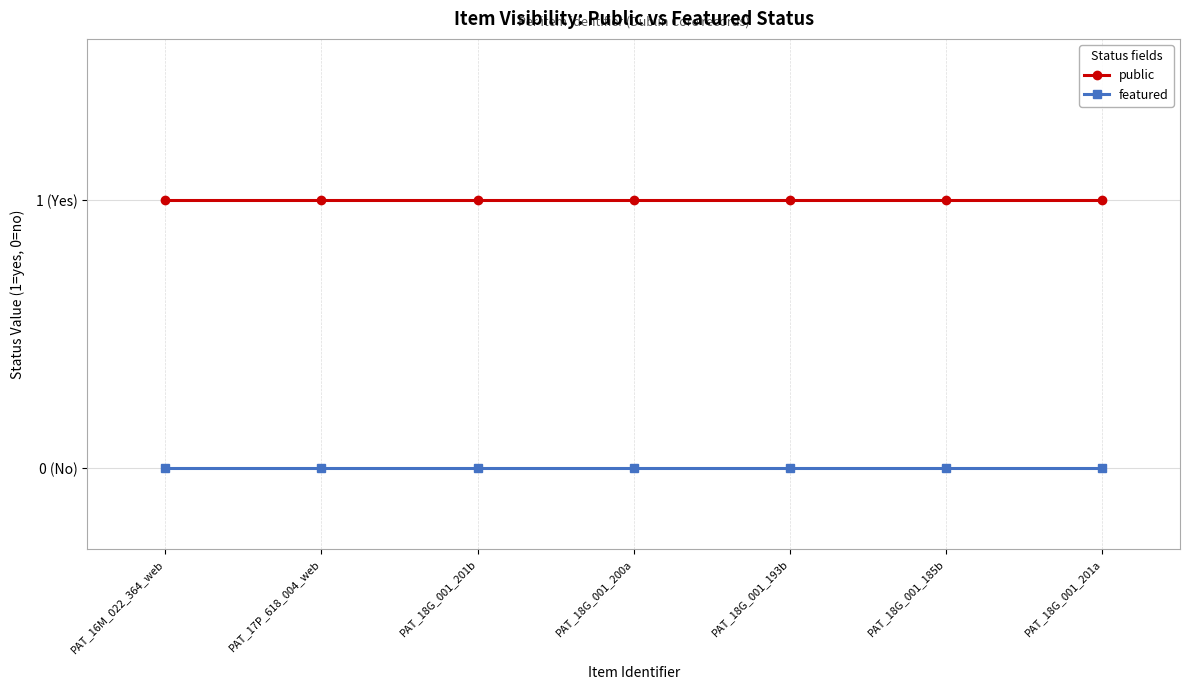

Which category has the highest value across all series?

PAT_16M_022_364_web